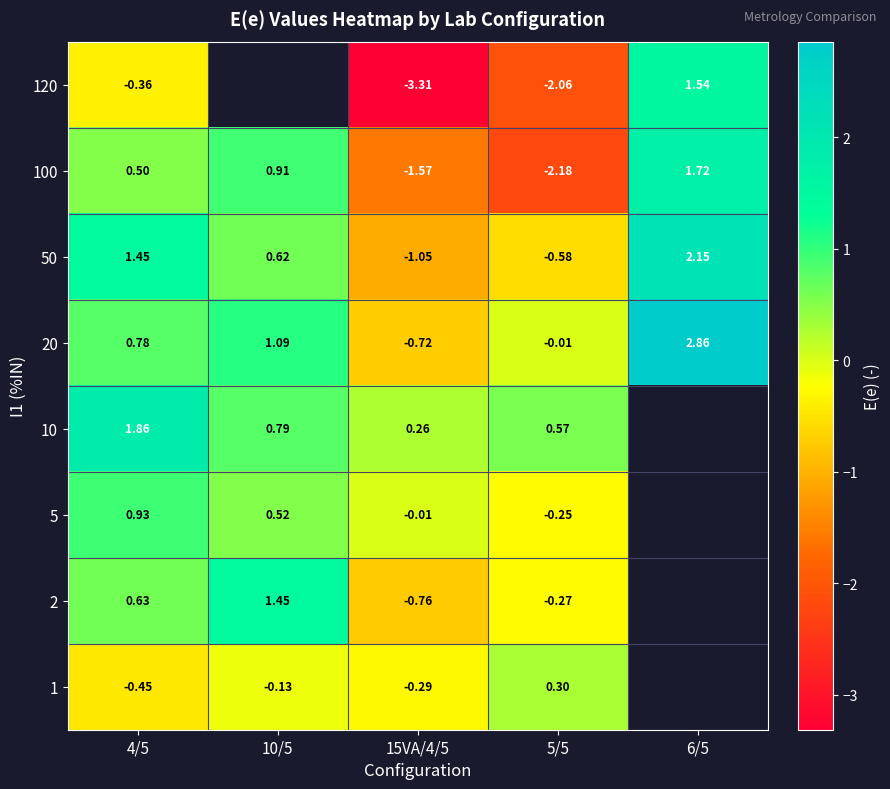

Is the value of 50 at 5/5 greater than the value of 2 at 15VA/4/5?

Yes